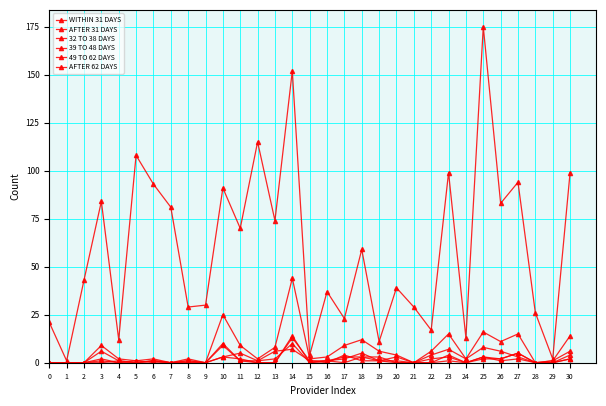

Is this an area chart (filled region under the line)?

No